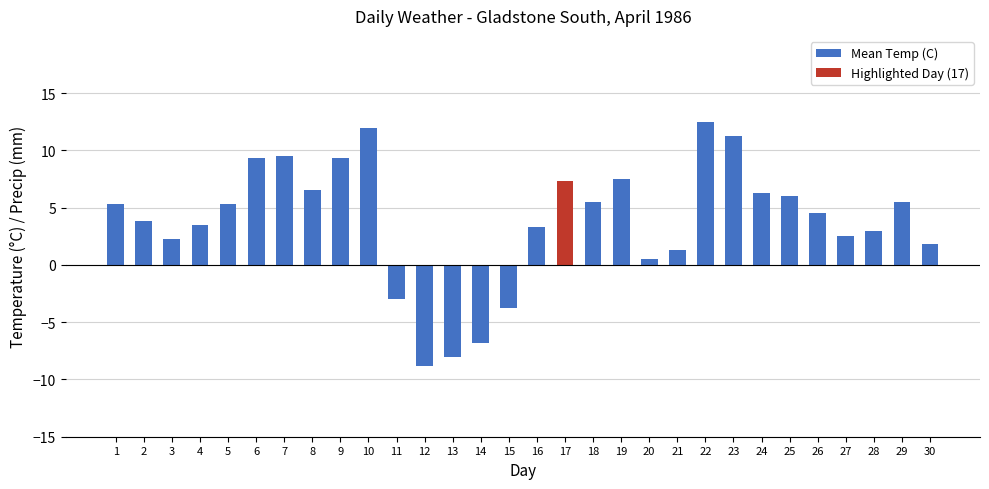

How many values are below zero?

5